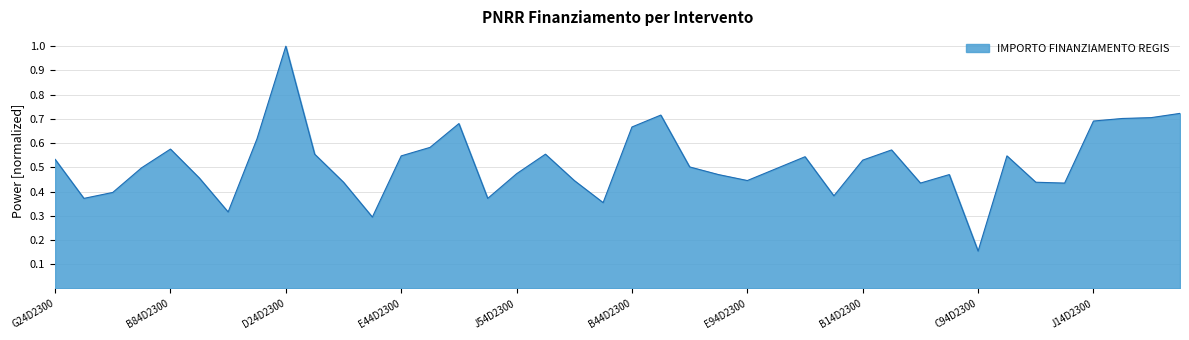

What is the greatest value displayed?

1.0